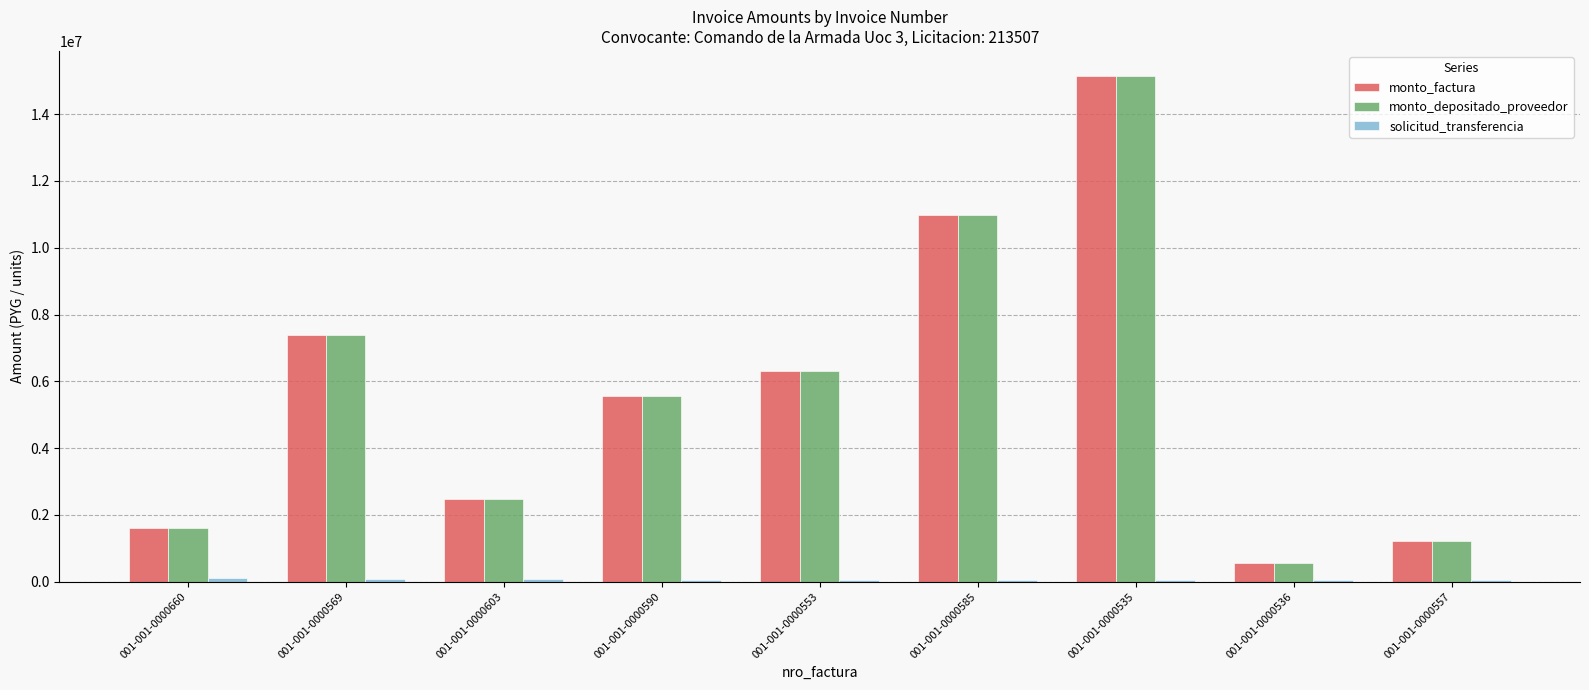

What is the approximate value of monto_depositado_proveedor at 001-001-0000536, to the nearest 100?

548000